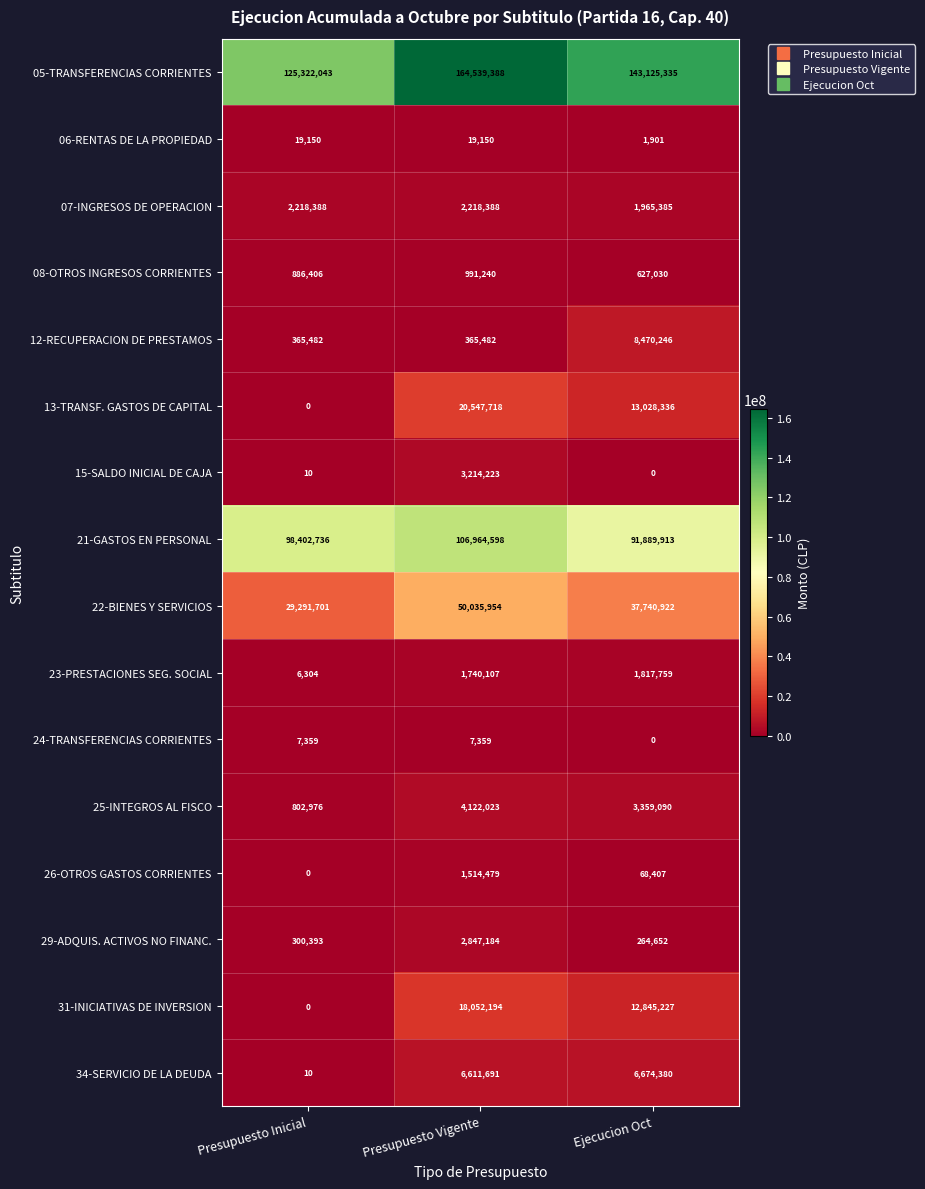

At which label does 26-OTROS GASTOS CORRIENTES first exceed 68407?

Presupuesto Vigente